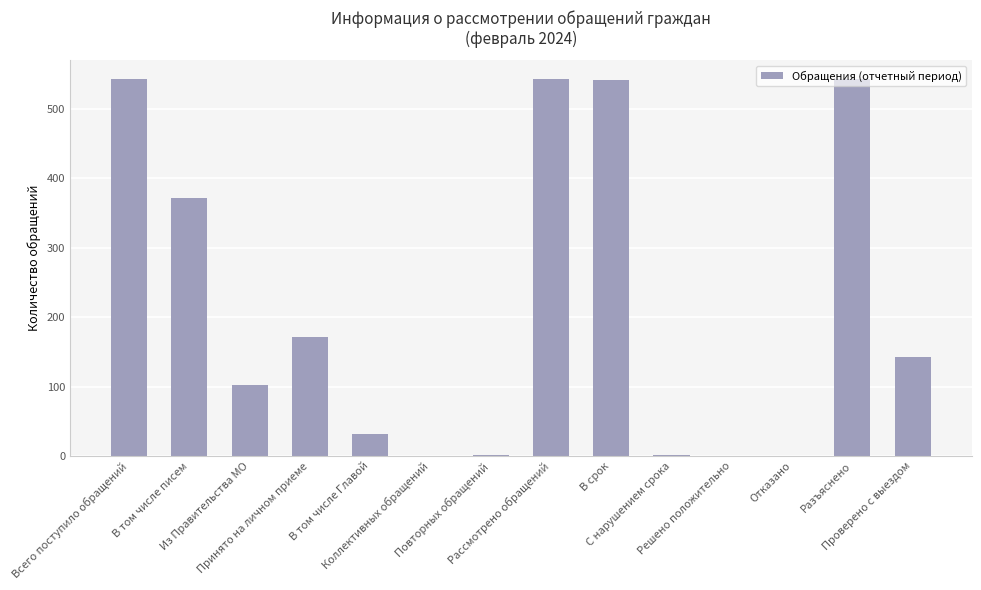

The chart shows a value of 878 at Разъяснено. True or false?

False